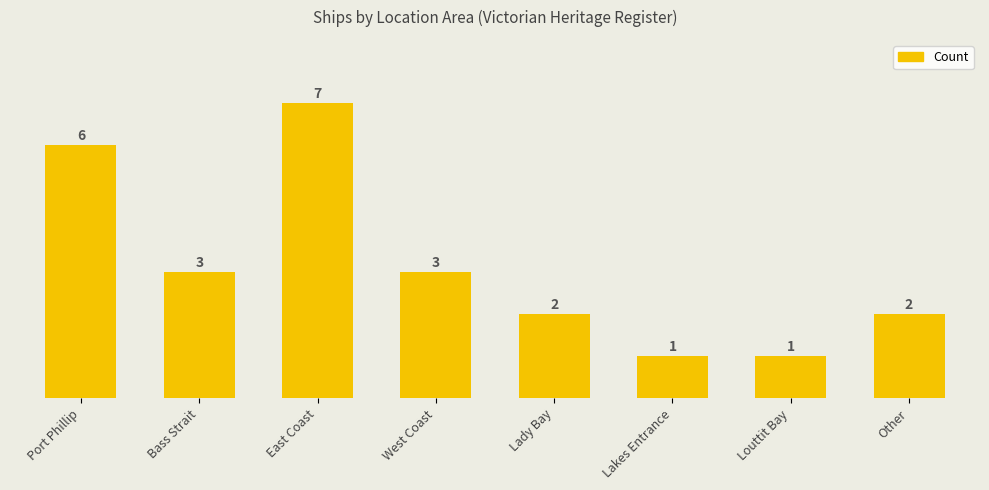

What is the value of the 8th bar from the left?

2